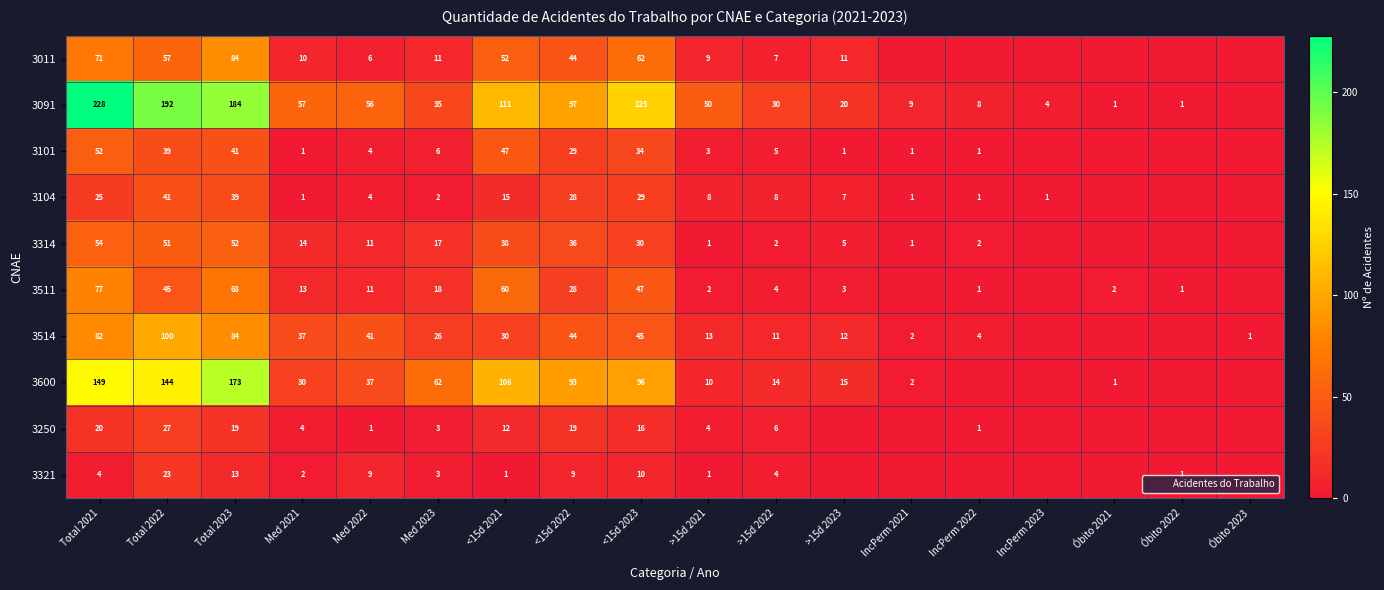

Which series has the largest range (max minus min)?

3091